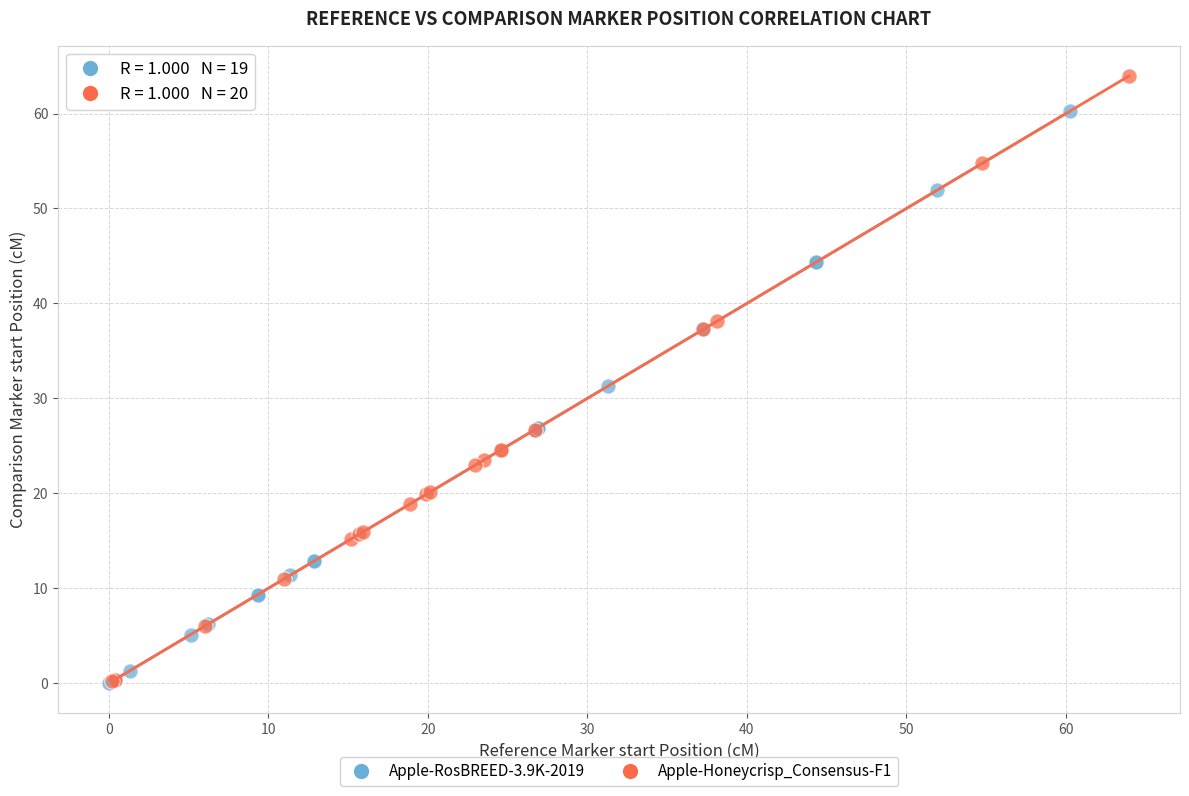

Which series reaches the maximum Y coordinate?

Apple-Honeycrisp_Consensus-F1